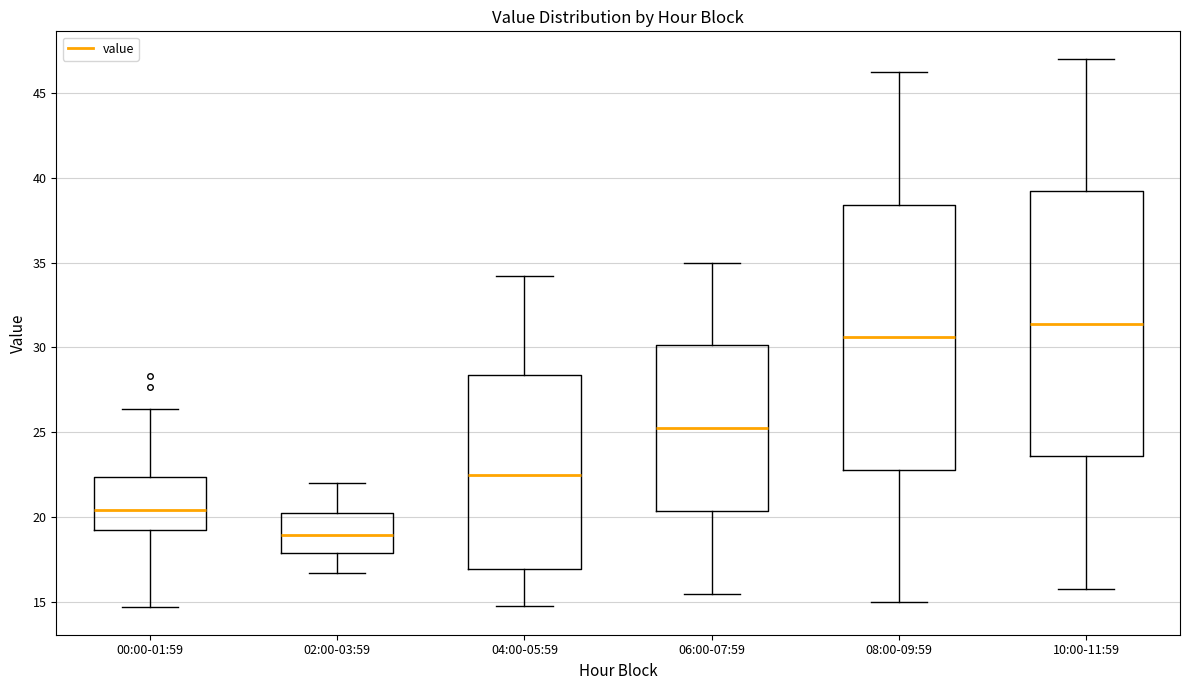

Reading left to right, transcribe this box plot: for each box, give where its median line is, the range the box spans, and where its two whiskers end, as read against the y-axis. The values are not printed on the chart, so give them approximately, as read against the axis.

00:00-01:59: median 20.5, box 19.5 to 22.5, whiskers 14.5 to 26.5
02:00-03:59: median 19.0, box 18.0 to 20.0, whiskers 16.5 to 22.0
04:00-05:59: median 22.5, box 17.0 to 28.5, whiskers 15.0 to 34.0
06:00-07:59: median 25.5, box 20.5 to 30.0, whiskers 15.5 to 35.0
08:00-09:59: median 30.5, box 23.0 to 38.5, whiskers 15.0 to 46.0
10:00-11:59: median 31.5, box 23.5 to 39.0, whiskers 16.0 to 47.0